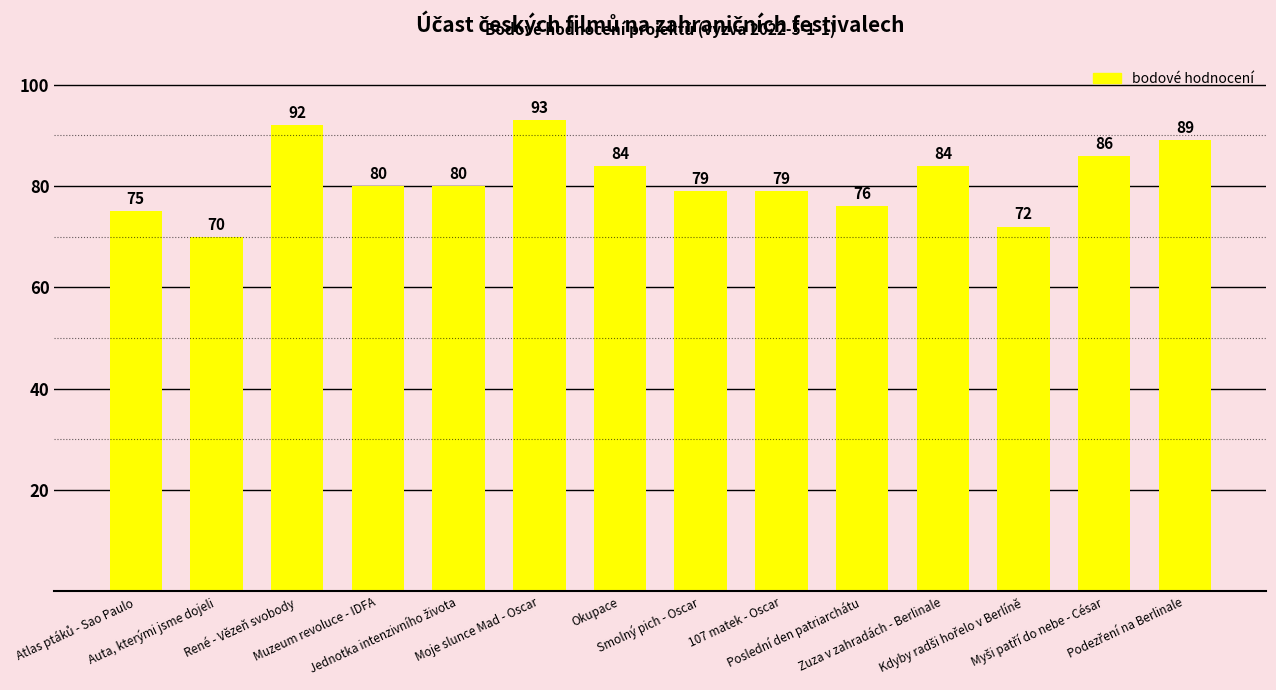

What is the sum of all values?

1139